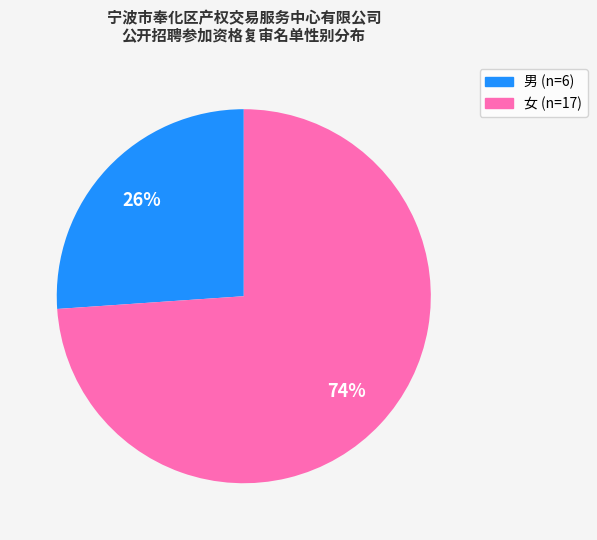

The 女 slice represents 74% of the pie. True or false?

True